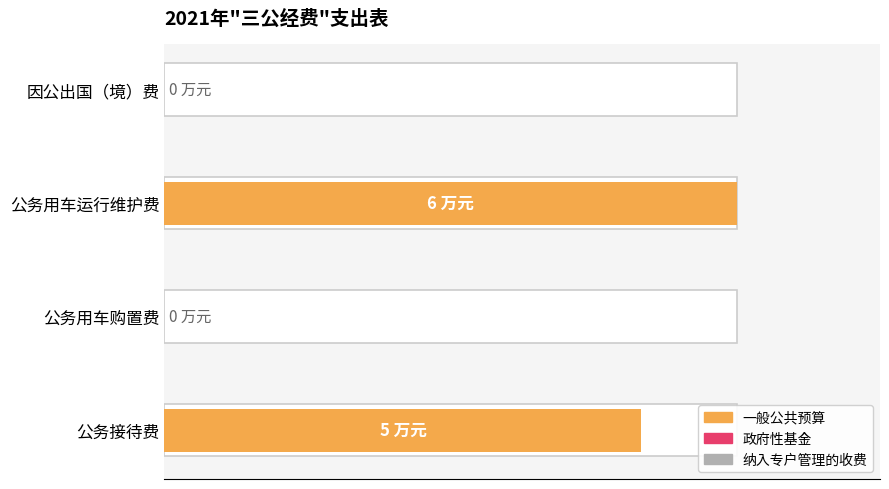

What is the value of the 一般公共预算 bar at the 1st from the left?

5.0